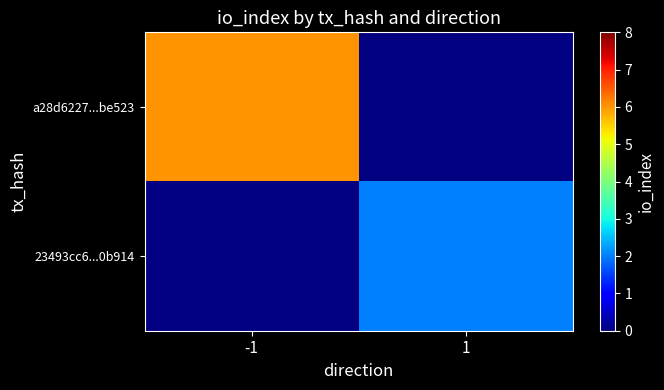

Rank the categories by a28d6227...be523 value from highest to lowest.

-1, 1